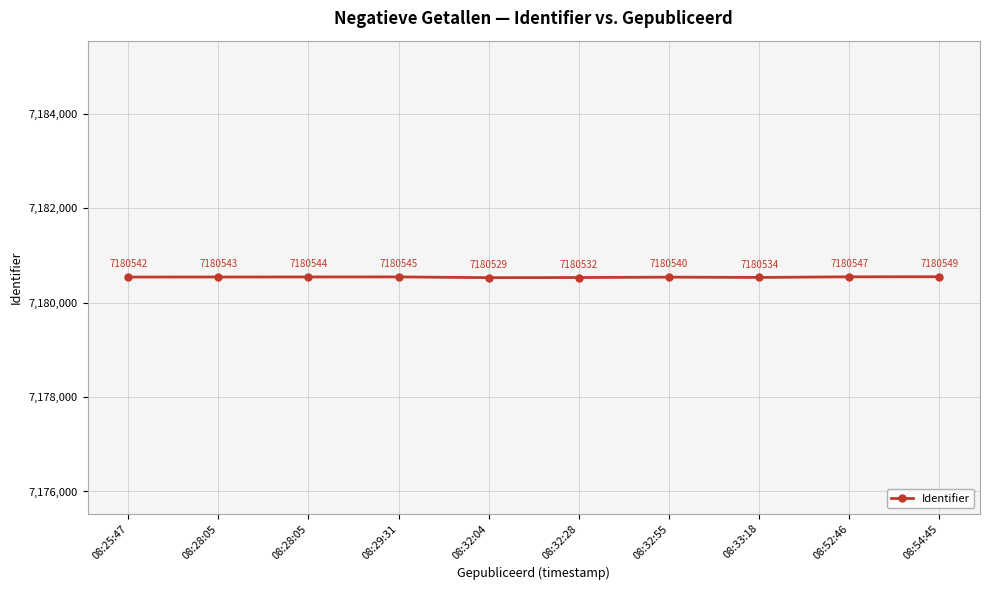

Does the chart have visible grid lines?

Yes